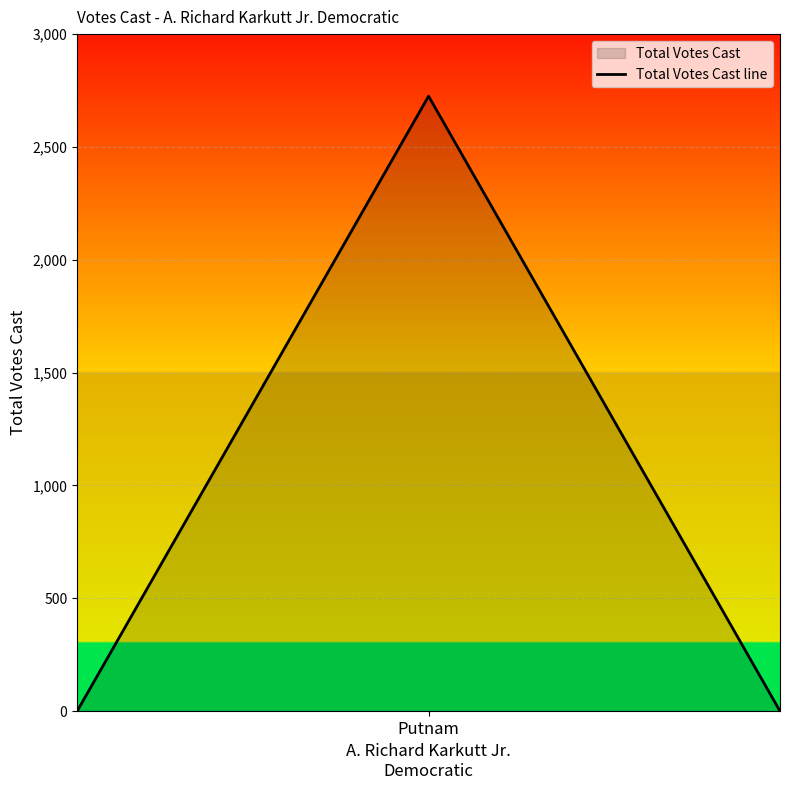

What is the average value?

908